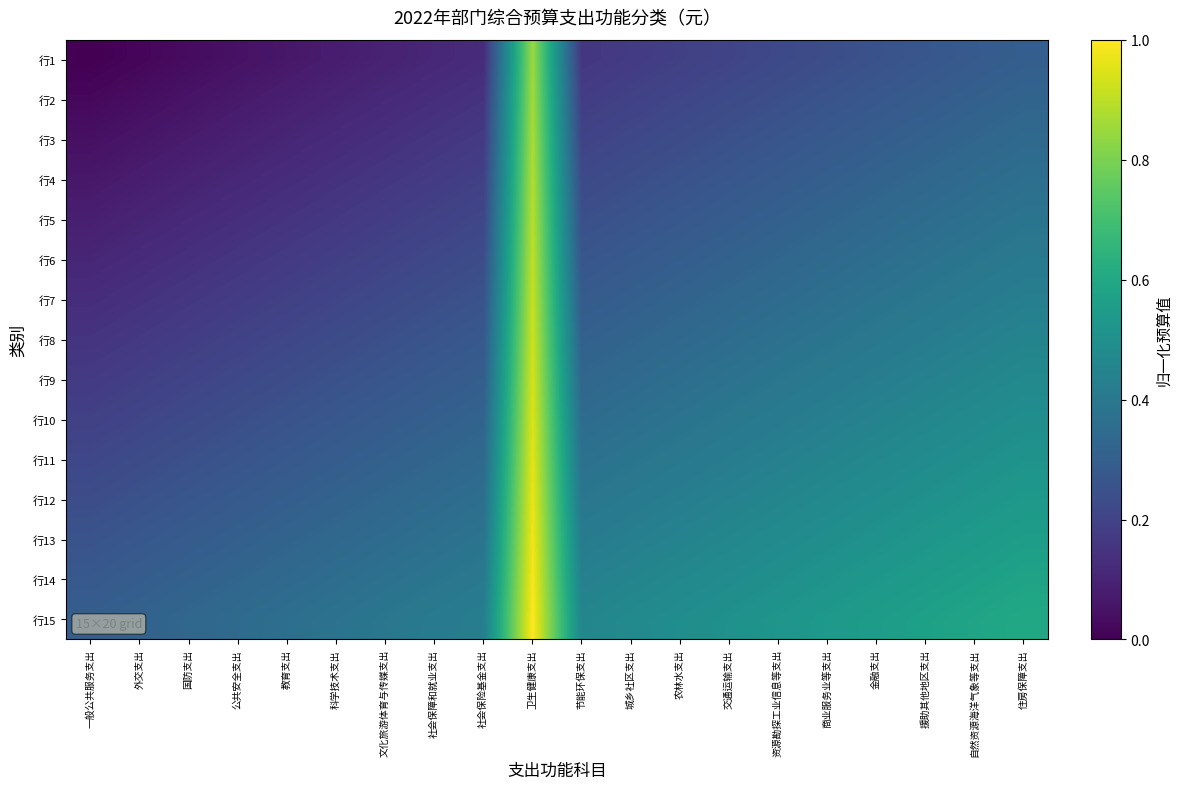

At 农林水支出, list the series in order from smallest to largest.

行1, 行2, 行3, 行4, 行5, 行6, 行7, 行8, 行9, 行10, 行11, 行12, 行13, 行14, 行15